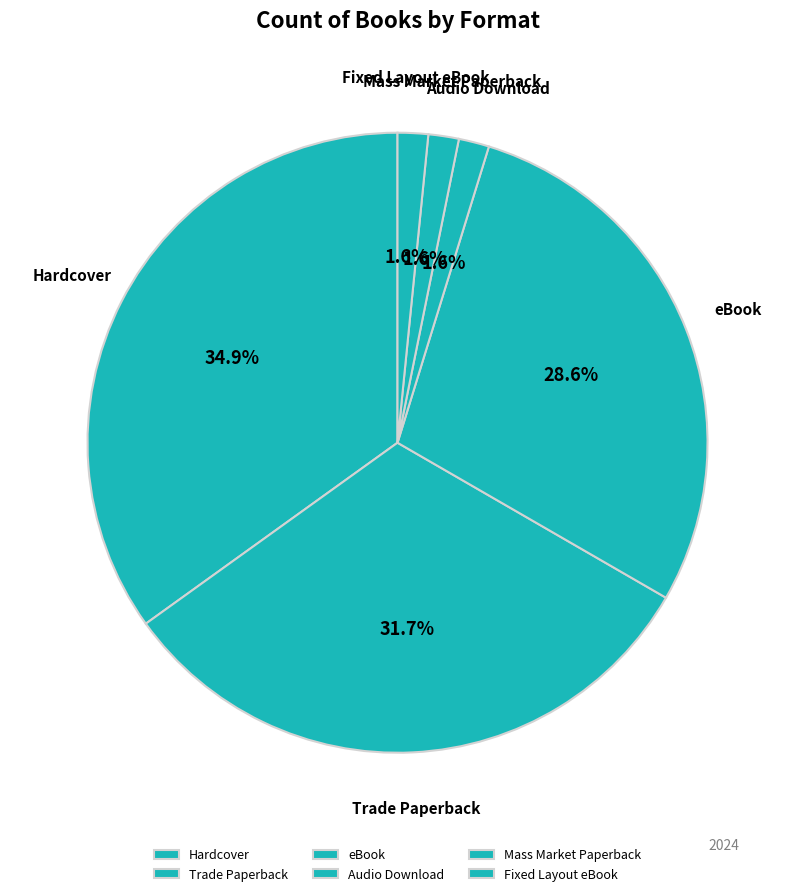

How many segments does this pie chart have?

6